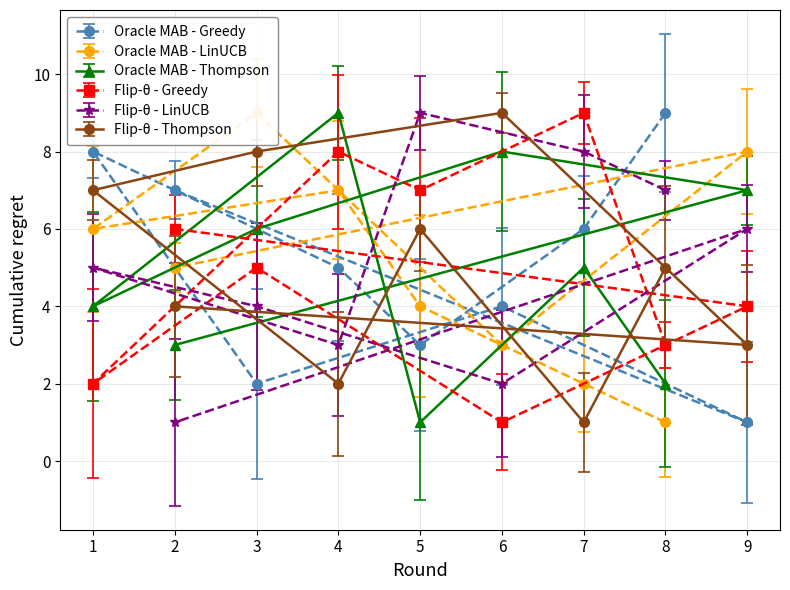

What is the sum of the col_2 values at 5 and 7?

6